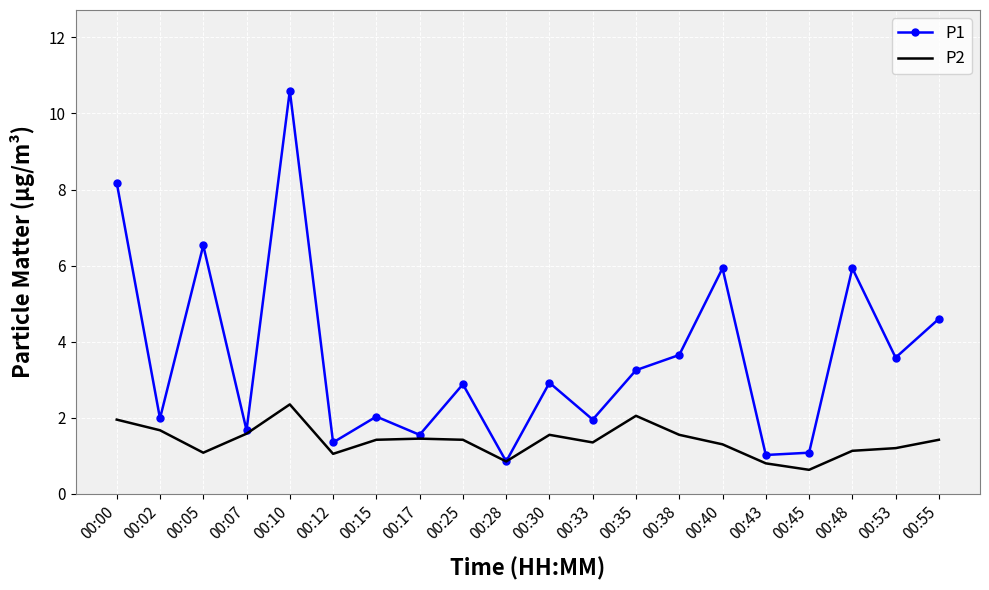

What is the total value across all series at 00:35?

5.3